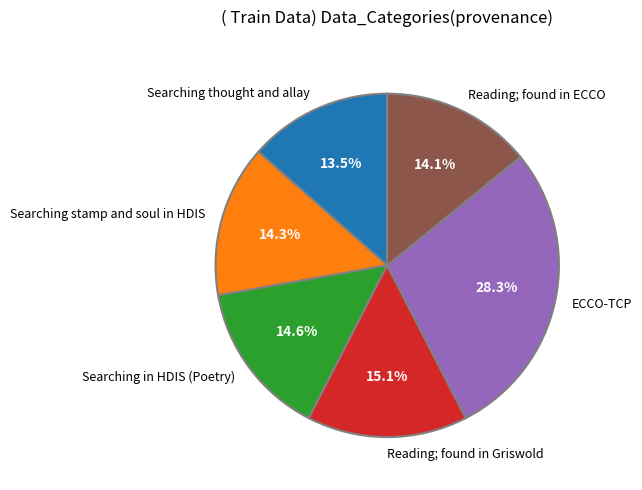

To the nearest percent, what percentage of the pie is ECCO-TCP?

28%